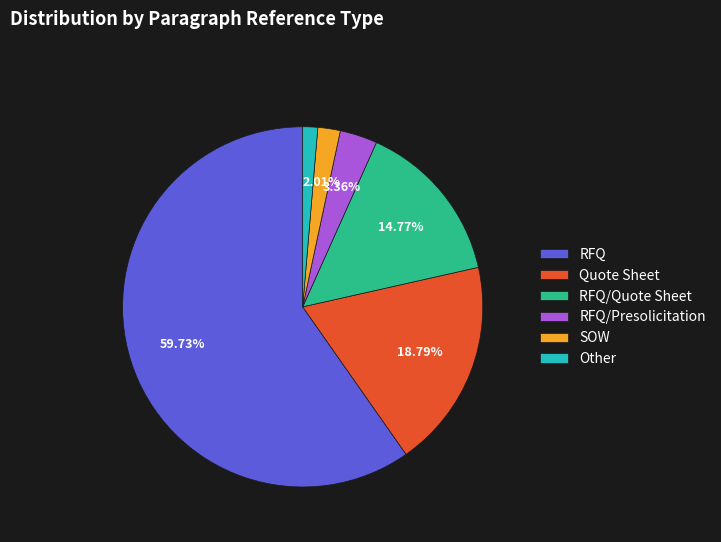

What is the largest slice in the pie chart?

RFQ